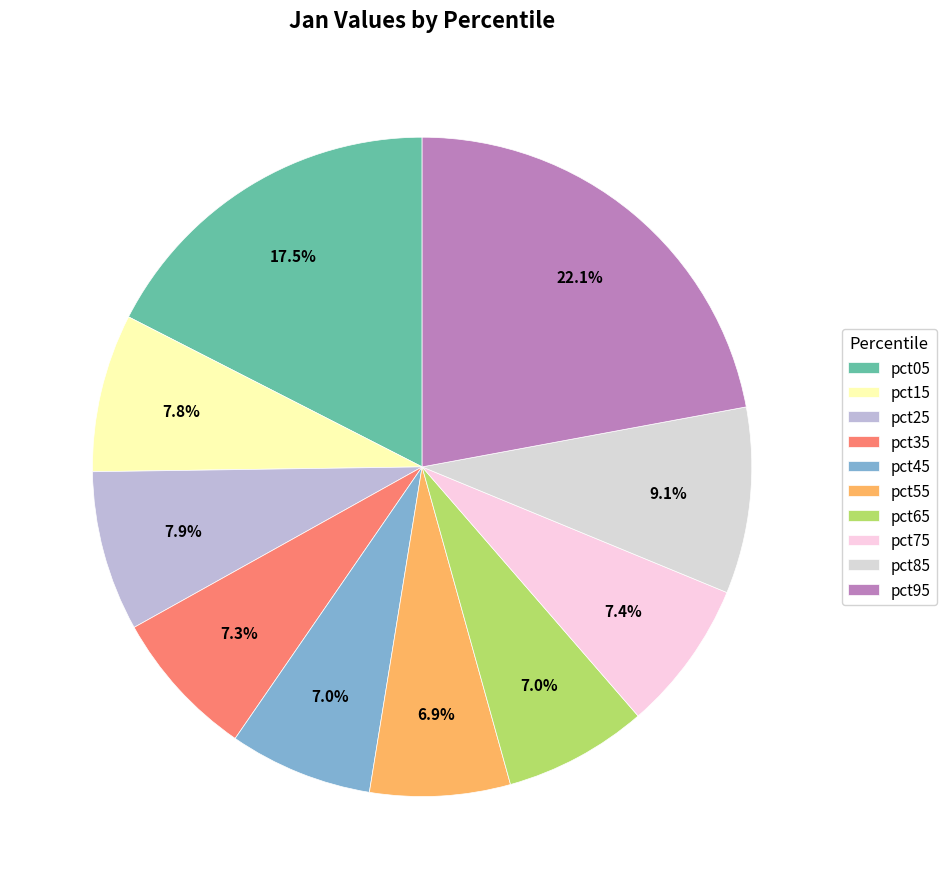

True or false: pct25 accounts for 8% of the total.

True